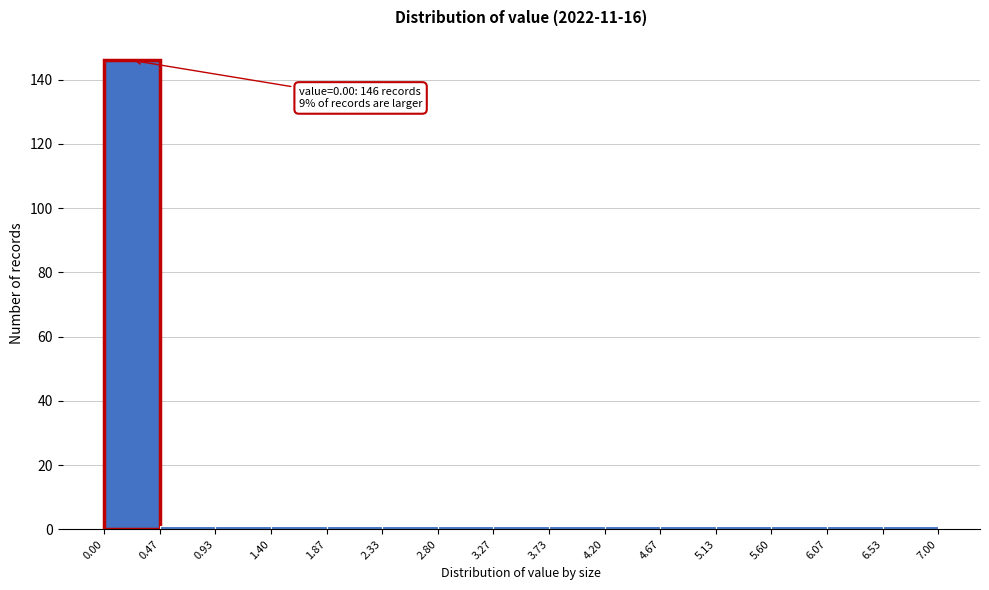

Over which range of the x-axis is the bar tallest?

0.00 to 0.47